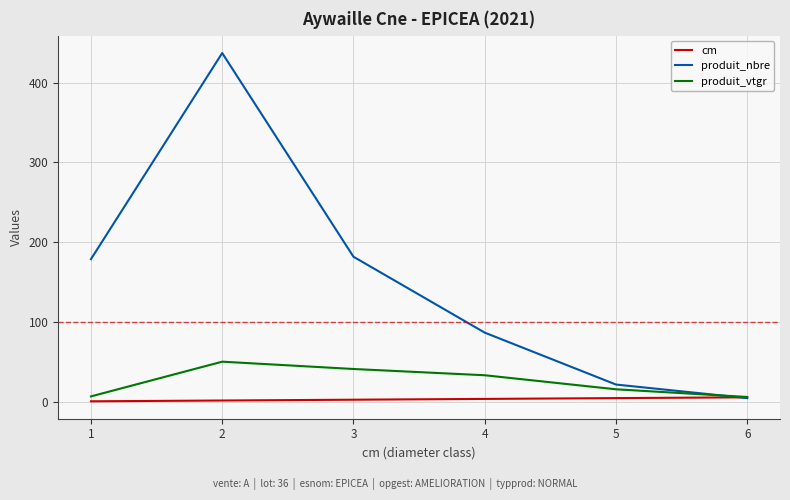

What is the difference between the cm values at 2 and 4?

2.0